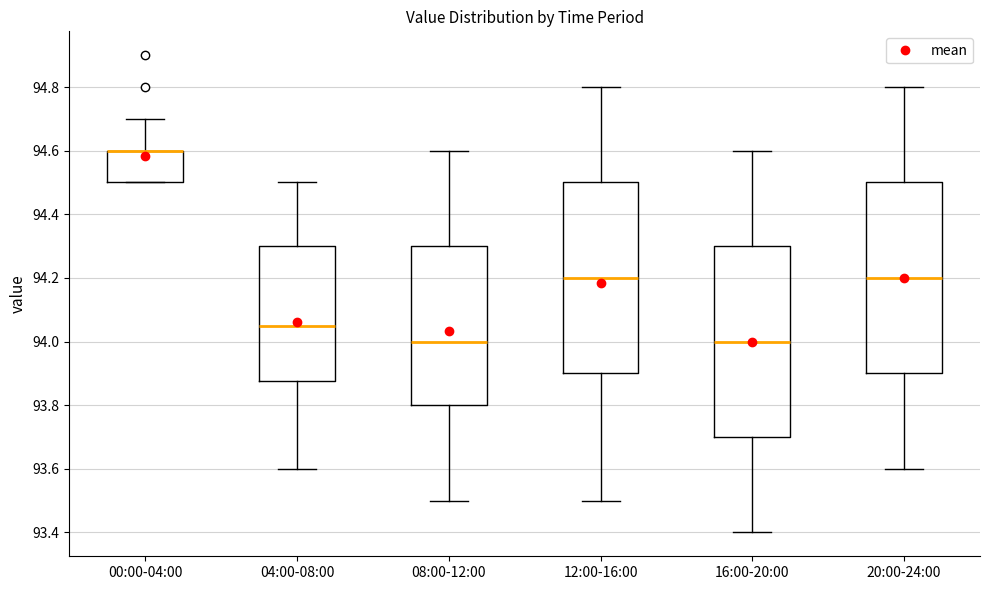

Reading left to right, transcribe this box plot: for each box, give where its median line is, the range the box spans, and where its two whiskers end, as read against the y-axis. The values are not printed on the chart, so give them approximately, as read against the axis.

00:00-04:00: median 94.60 (drawn on the box's upper edge), box 94.50 to 94.60, whiskers 94.50 to 94.70
04:00-08:00: median 94.06, box 93.88 to 94.30, whiskers 93.60 to 94.50
08:00-12:00: median 94.00, box 93.80 to 94.30, whiskers 93.50 to 94.60
12:00-16:00: median 94.20, box 93.90 to 94.50, whiskers 93.50 to 94.80
16:00-20:00: median 94.00, box 93.70 to 94.30, whiskers 93.40 to 94.60
20:00-24:00: median 94.20, box 93.90 to 94.50, whiskers 93.60 to 94.80